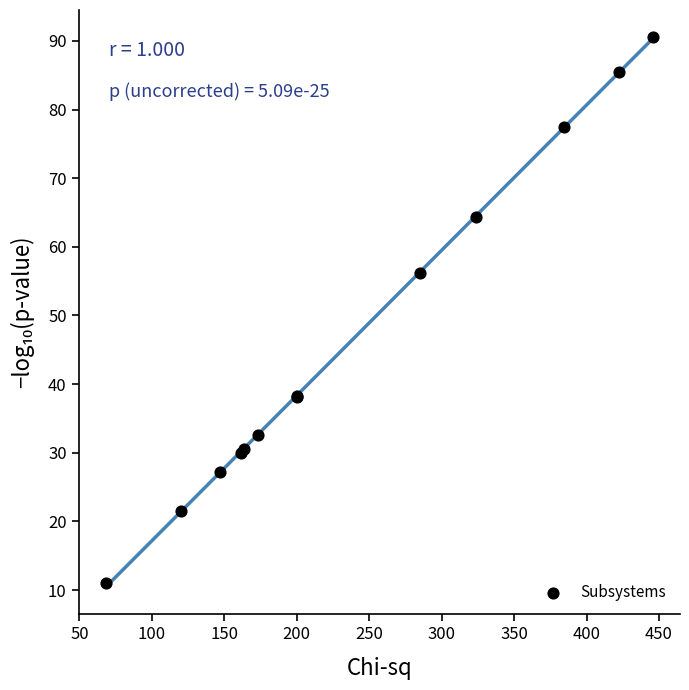

What Y value in the scatter plot is closest to 50?

56.3